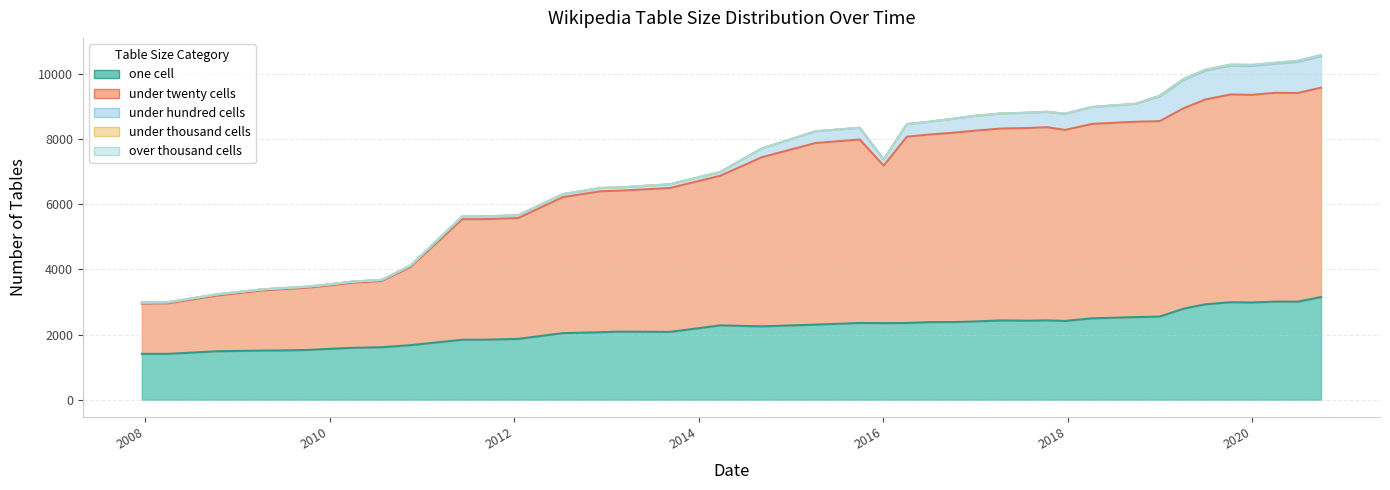

What is the lowest value of the one_cell series?

1408